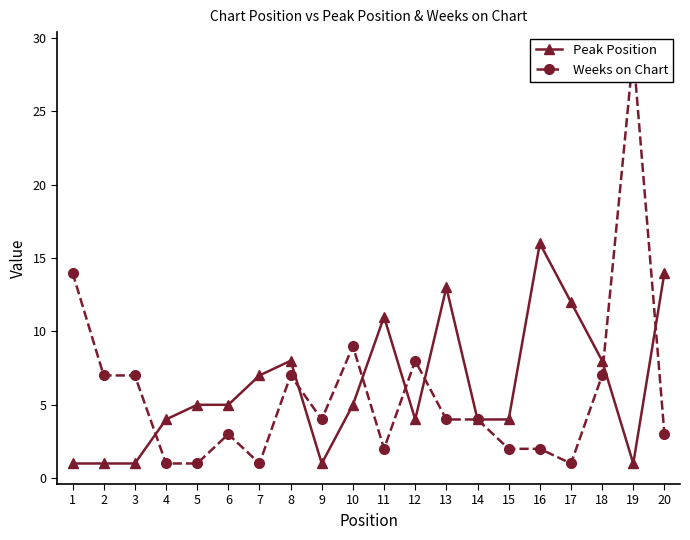

At which category is the sum across all series the highest?

19